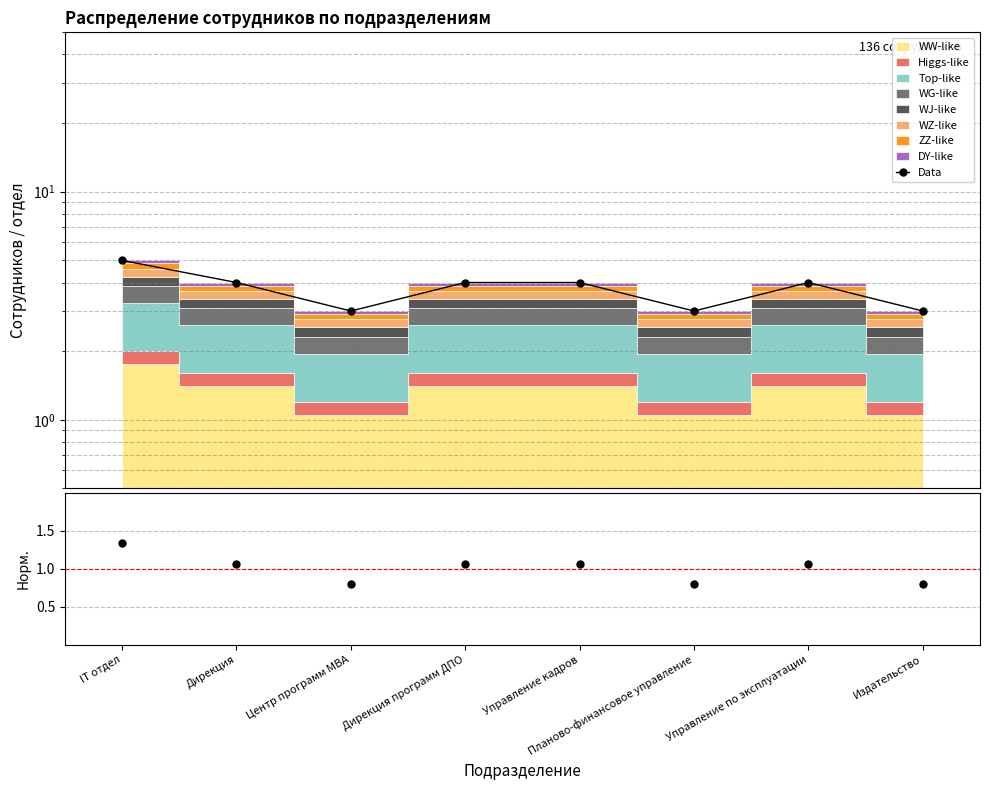

What is the difference between the maximum and second lowest values in the Data series?

2.0